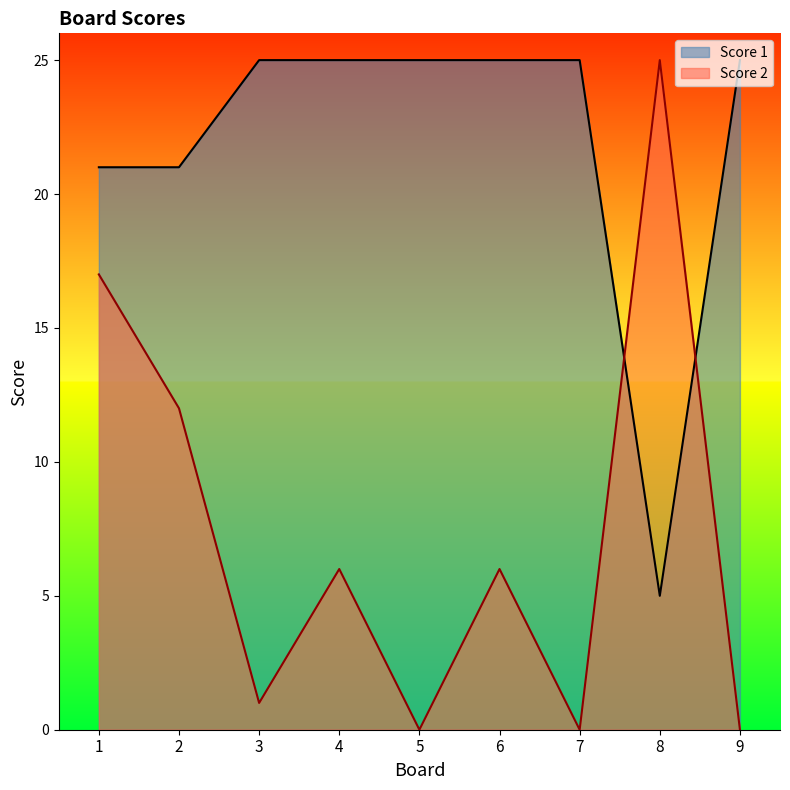

At which label does Score 2 reach its minimum?

5